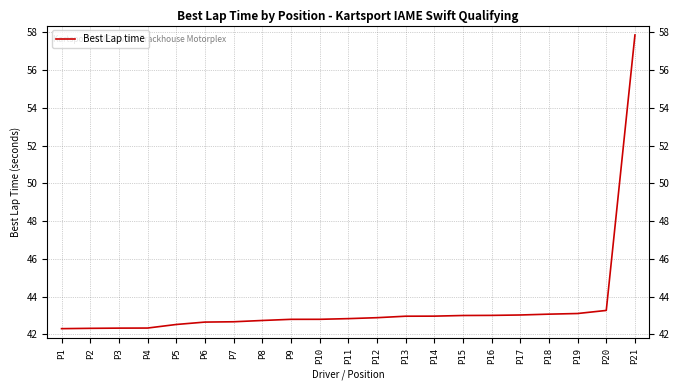

What is the minimum value shown in the chart?

42.3